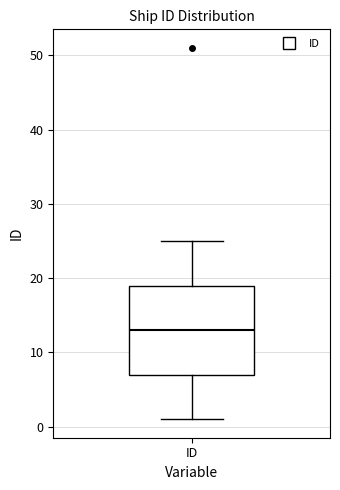

Transcribe this box plot: give where the median line is, the range the box spans, and where the two whiskers end, as read against the y-axis. The values are not printed on the chart, so give them approximately, as read against the axis.

median 13, box 7 to 19, whiskers 1 to 25